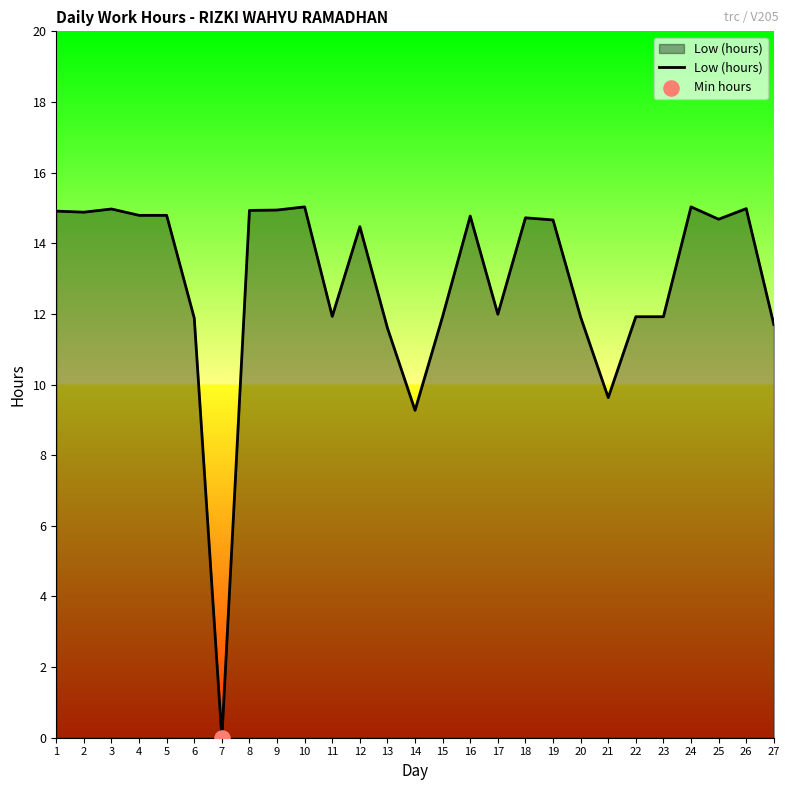

What is the change in value from 7 to 15?

+11.9